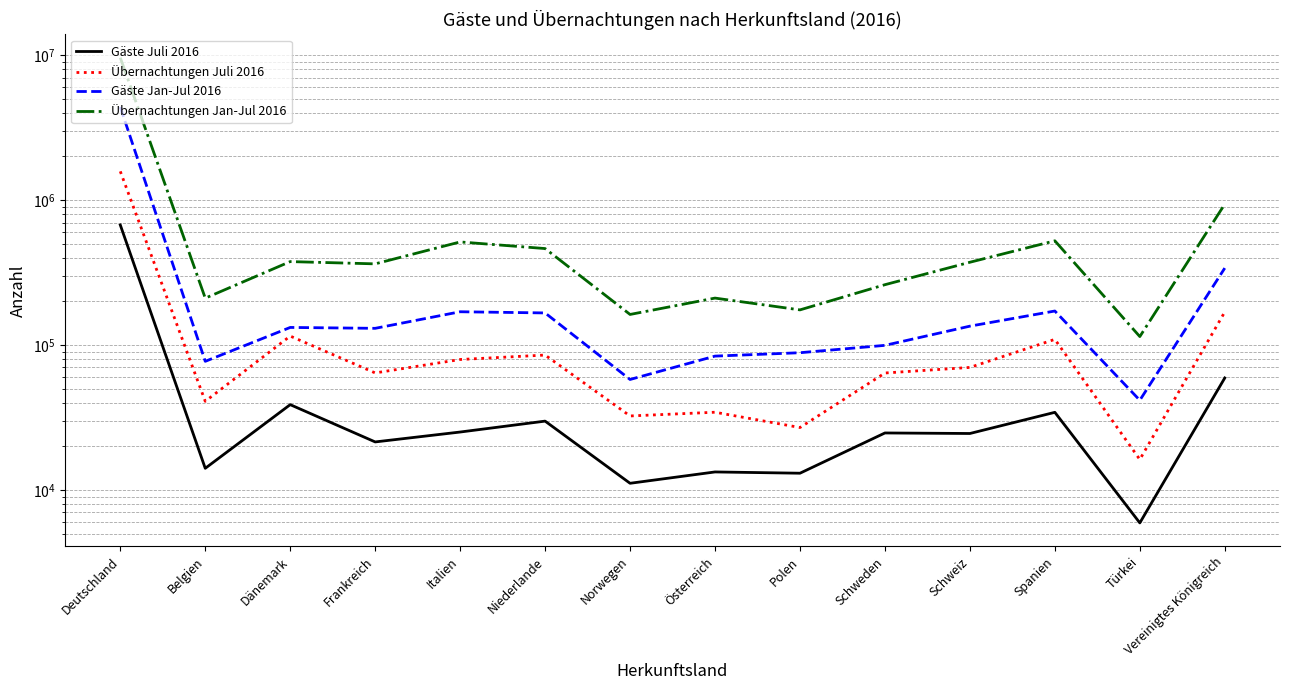

At which category does Übernachtungen Jan-Jul 2016 reach its first local valley?

Belgien